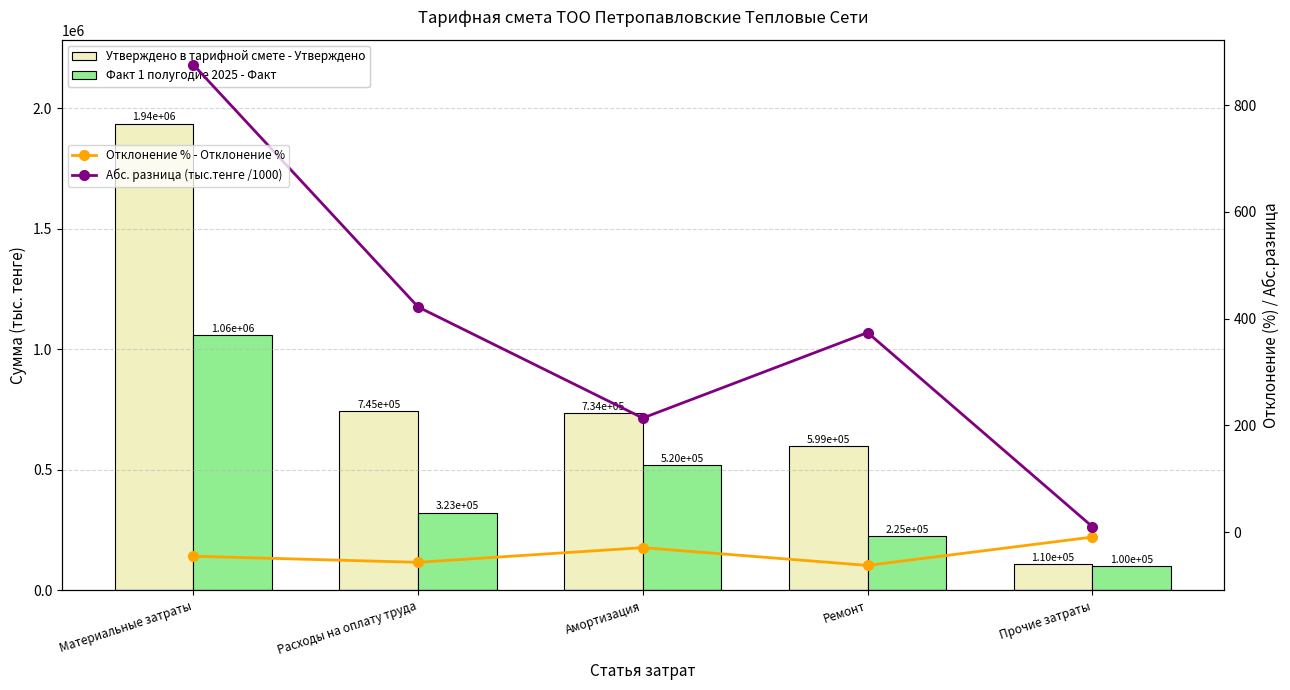

What value does the Факт 1 полугодие 2025 - Факт series have at Ремонт?

225242.6